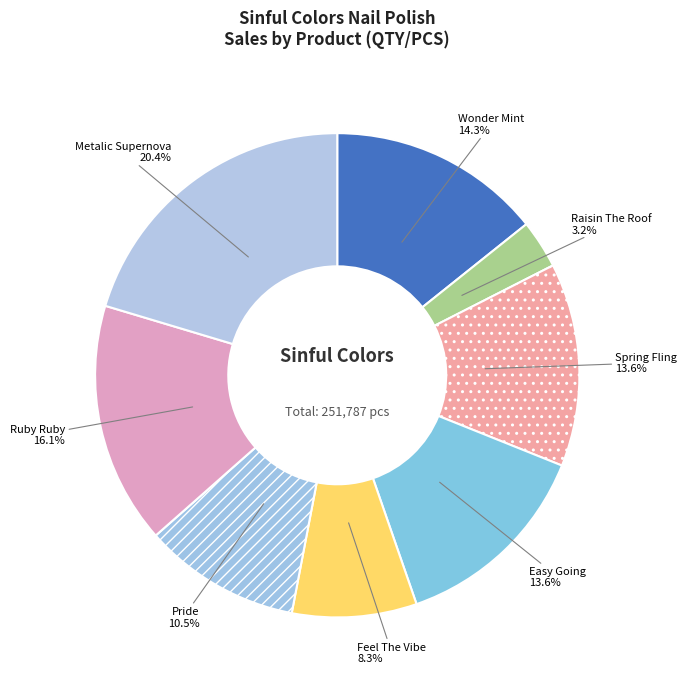

Is there any slice that represents more than half of the pie?

No